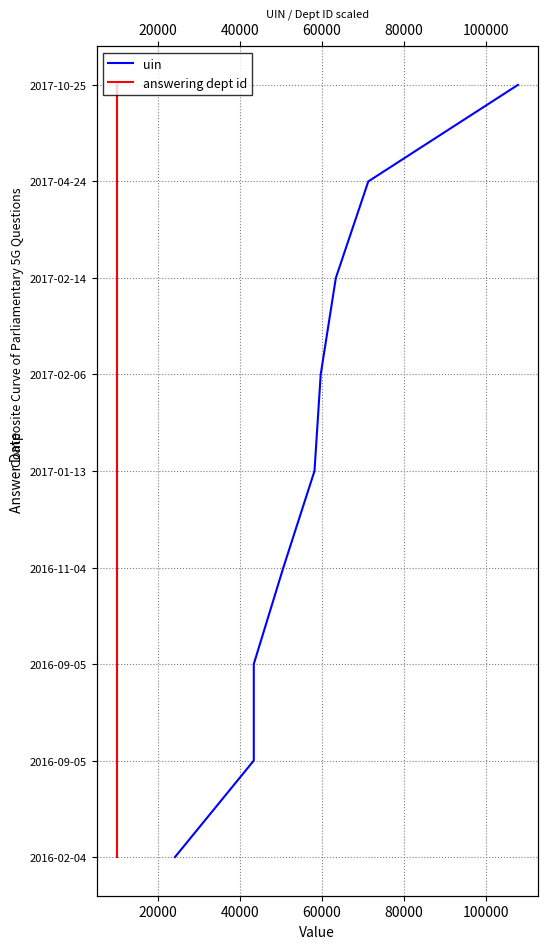

True or false: uin has more than 1 interior local peaks.

False